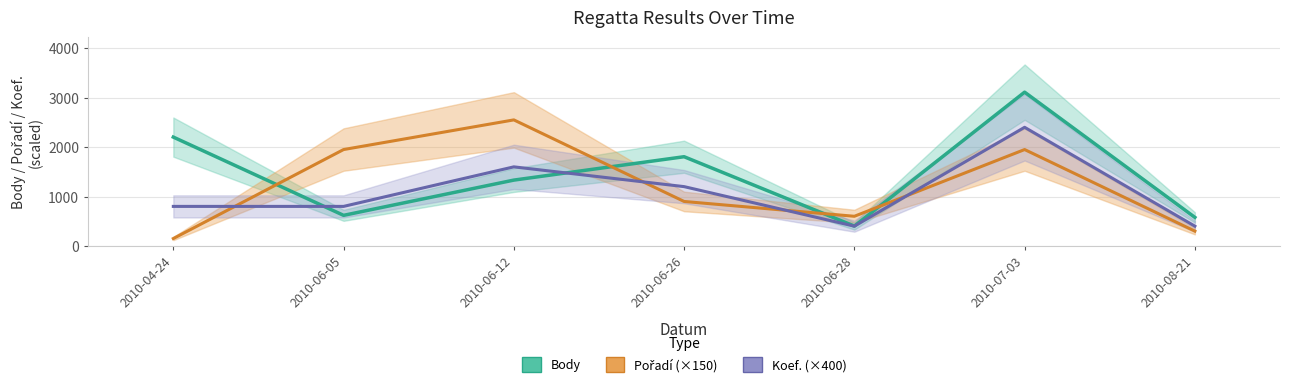

How many data points in Body are above 1332?

3